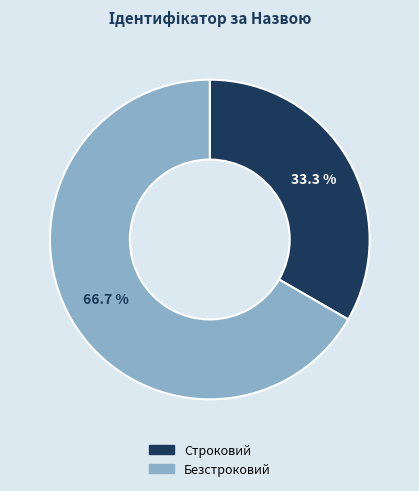

To the nearest percent, what is the combined percentage of Строковий and Безстроковий?

100%